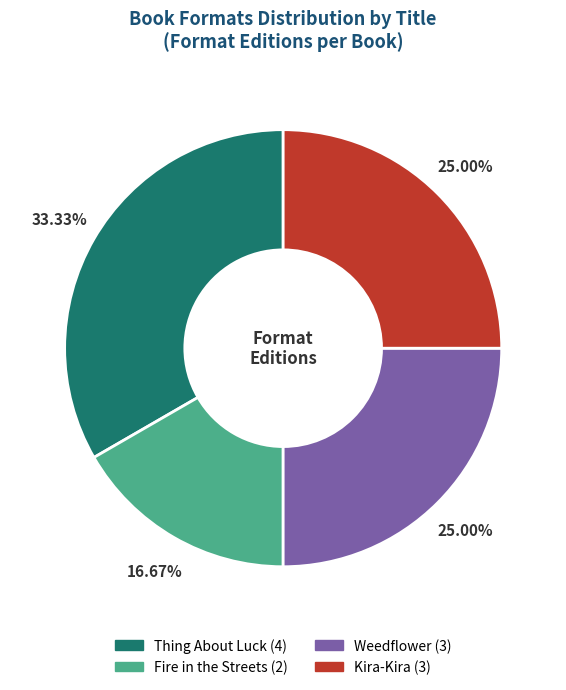

What percentage is the Thing About Luck slice, to the nearest percent?

33%